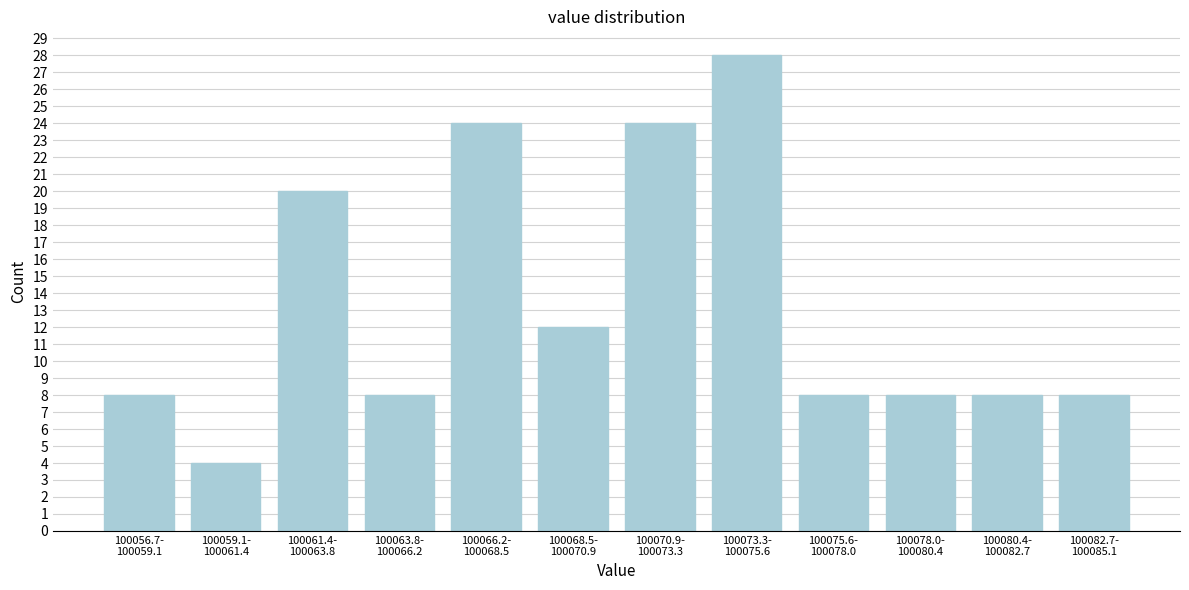

Reading left to right, list all the values displayed in this chart.

8	4	20	8	24	12	24	28	8	8	8	8